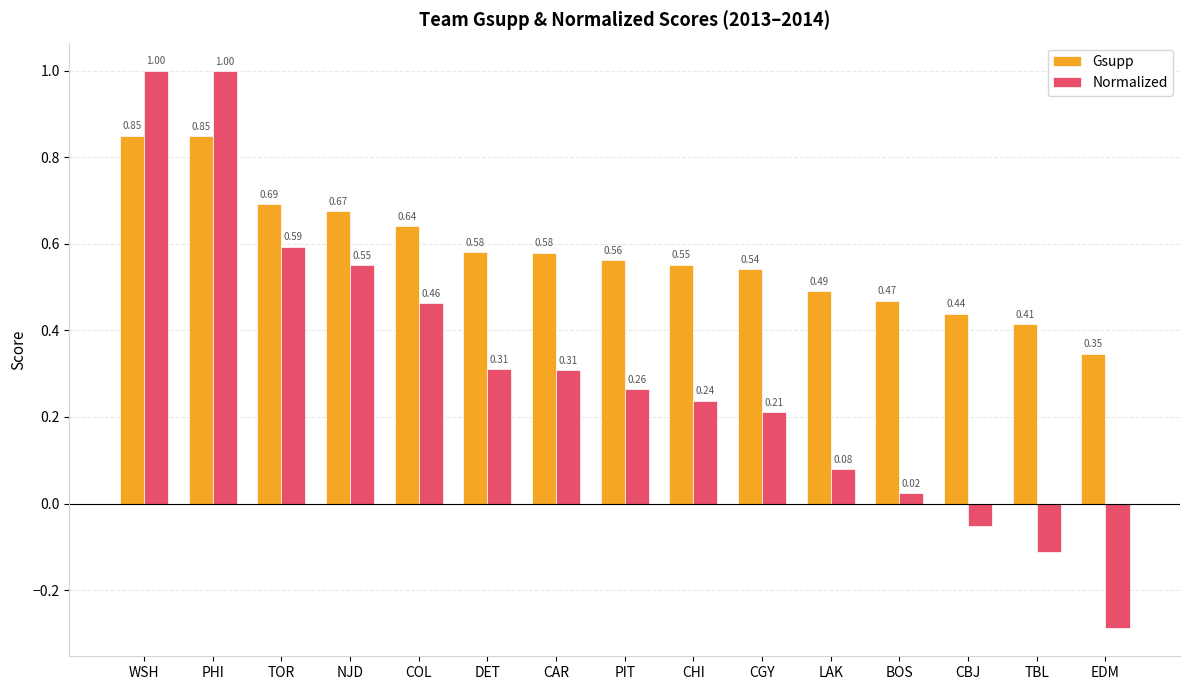

Which series changed the most between CHI and CBJ?

Normalized